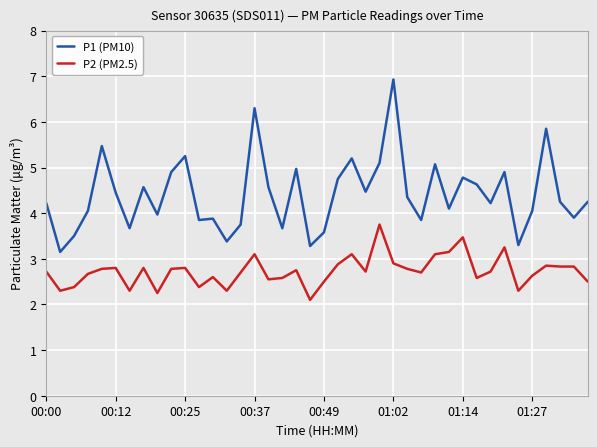

True or false: P1 (PM10) and P2 (PM2.5) intersect in this chart.

False